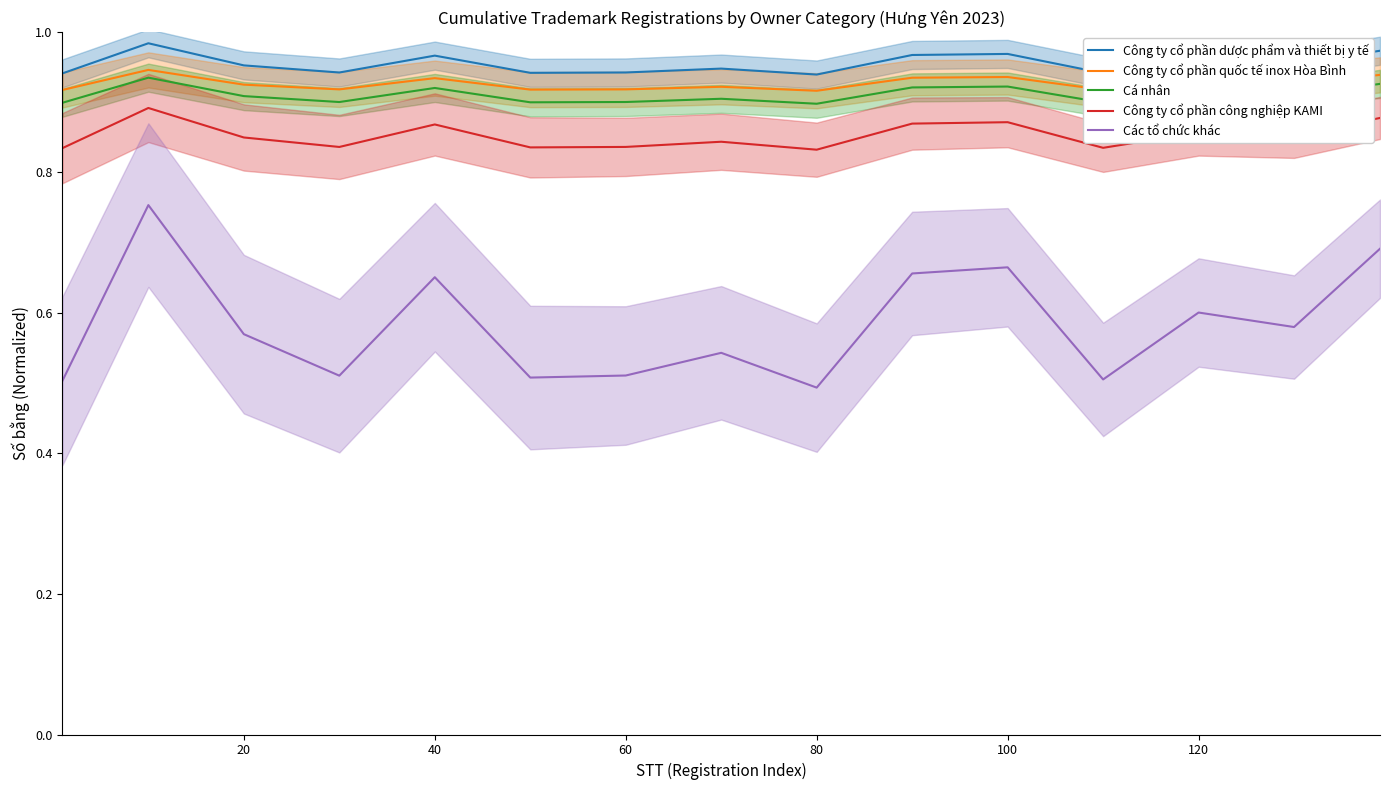

True or false: Cá nhân and Công ty cổ phần công nghiệp KAMI cross at least once.

False